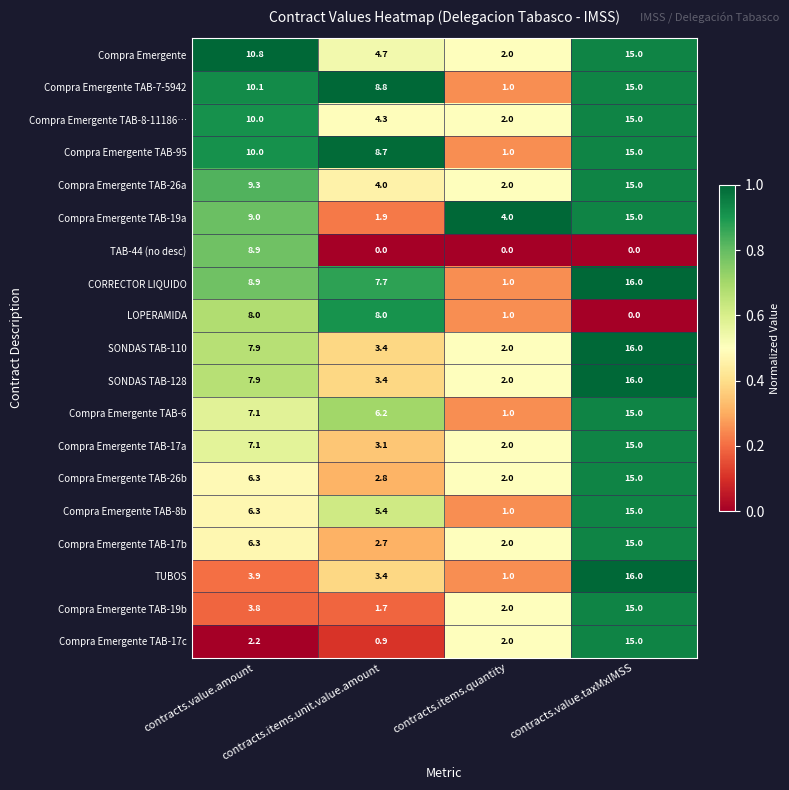

What is the difference between the maximum and minimum values in the Compra Emergente series?

13.0